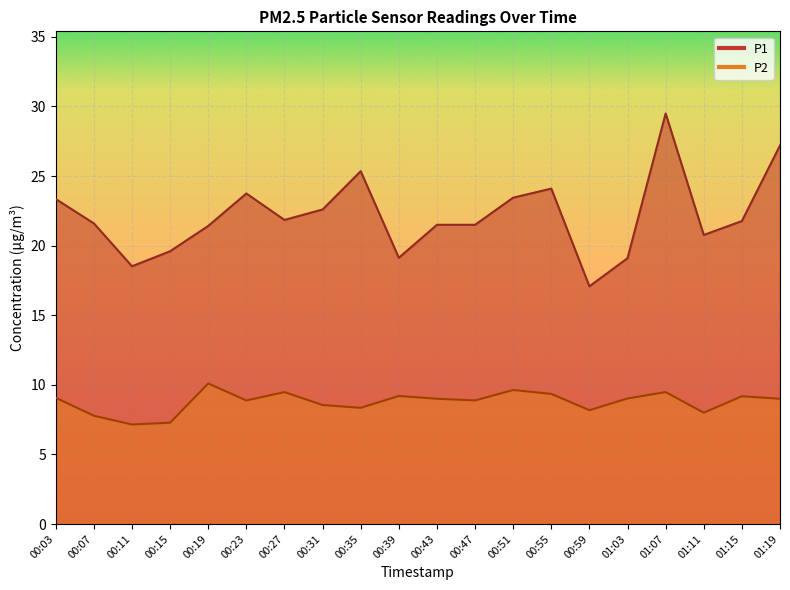

At which label is P2 closest to 8?

01:11